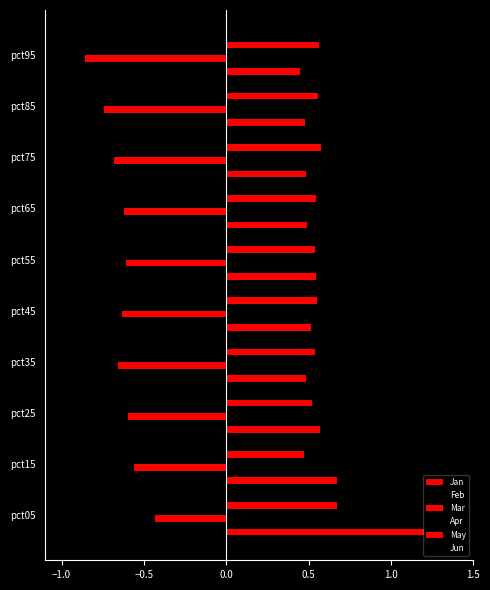

What position from the left is 0.0?

4